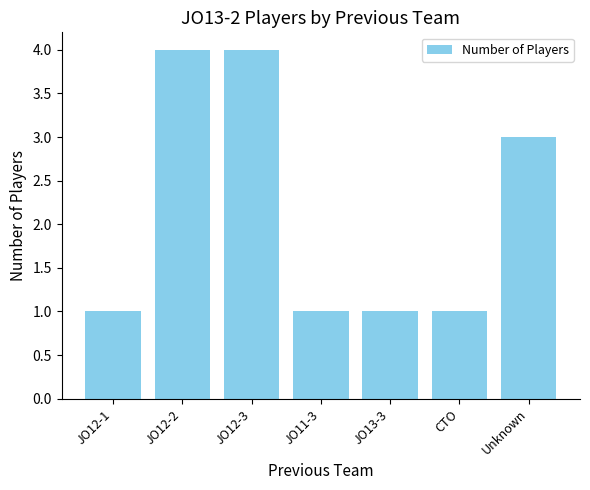

What is the value of the 4th bar from the left?

1